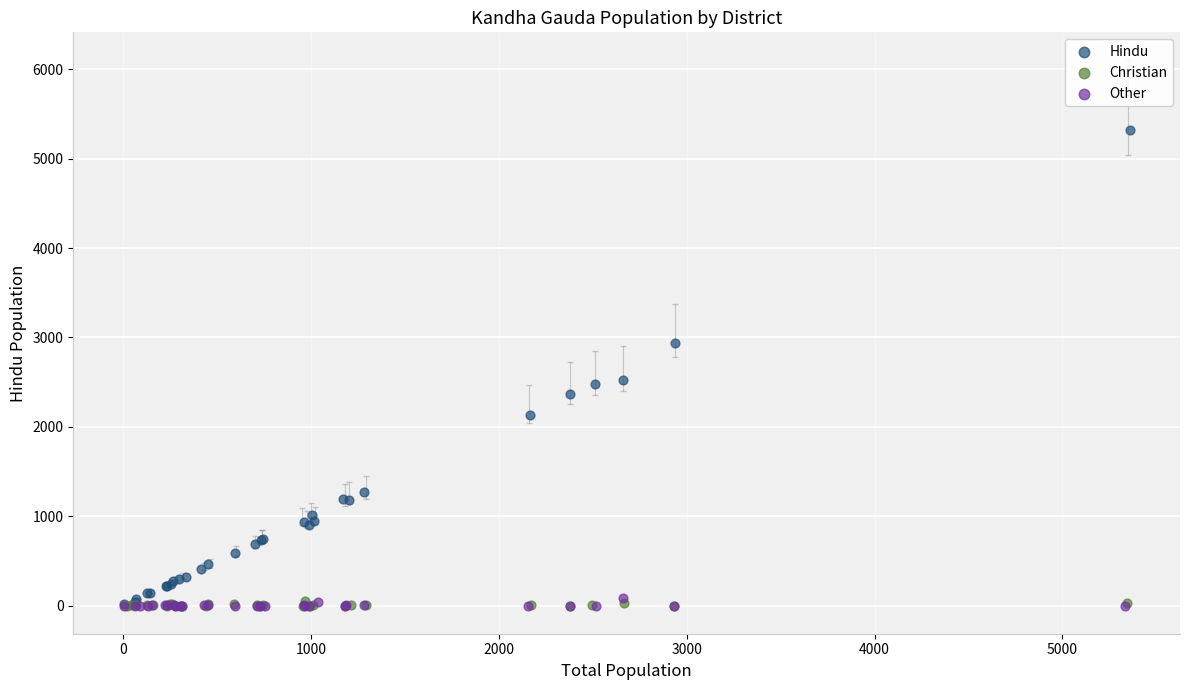

Which series has the largest Y range (max minus min)?

Hindu